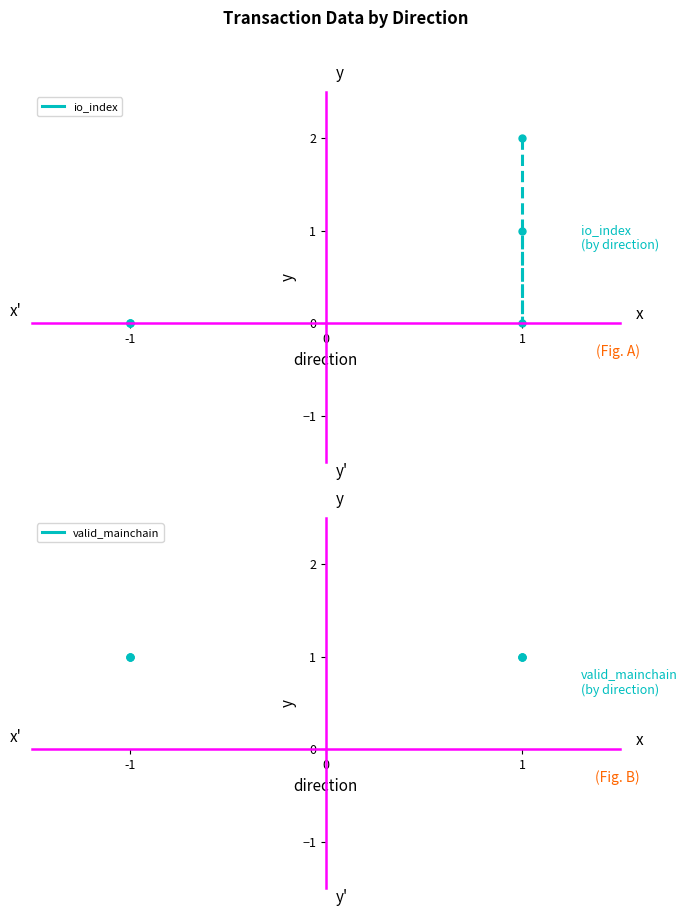

Is the value of valid_mainchain at -1 greater than the value of io_index at -1?

Yes